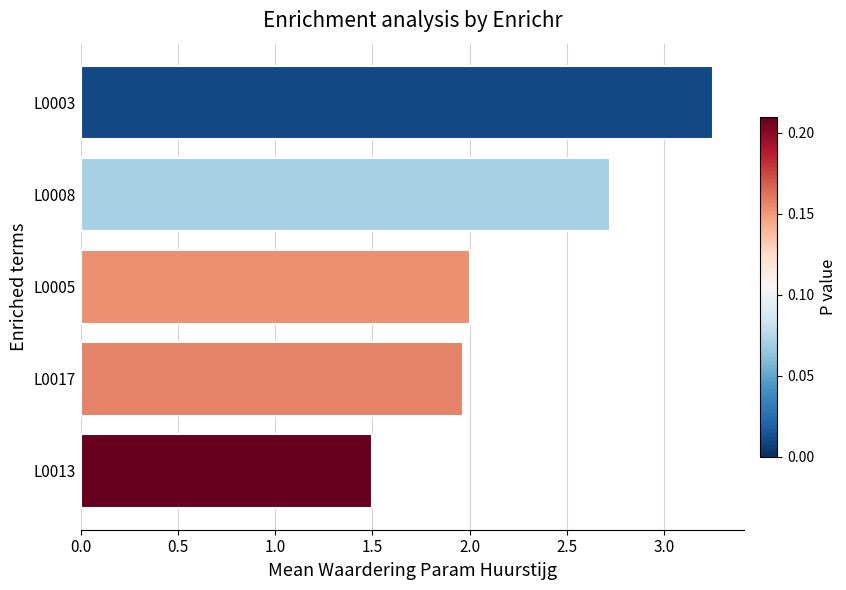

Rank the categories by value from highest to lowest.

L0003, L0008, L0005, L0017, L0013